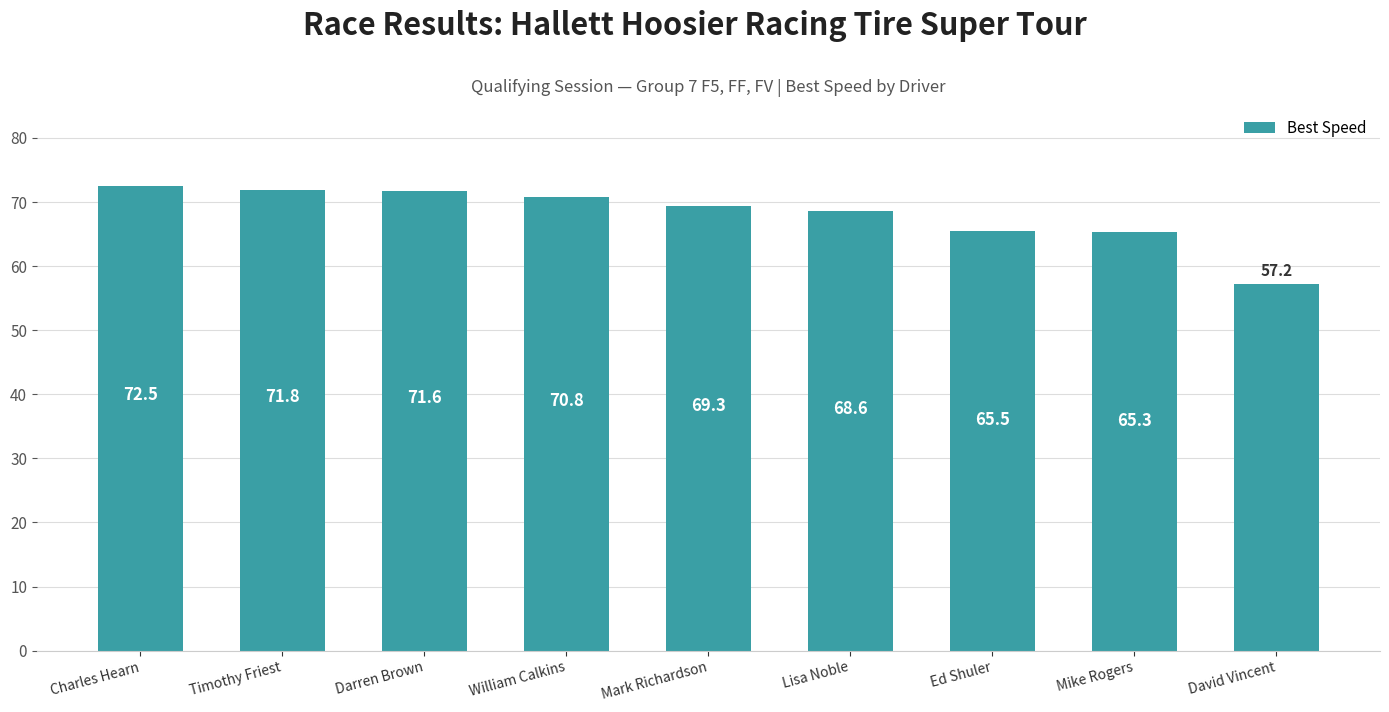

What is the value of the 5th bar from the left?

69.3